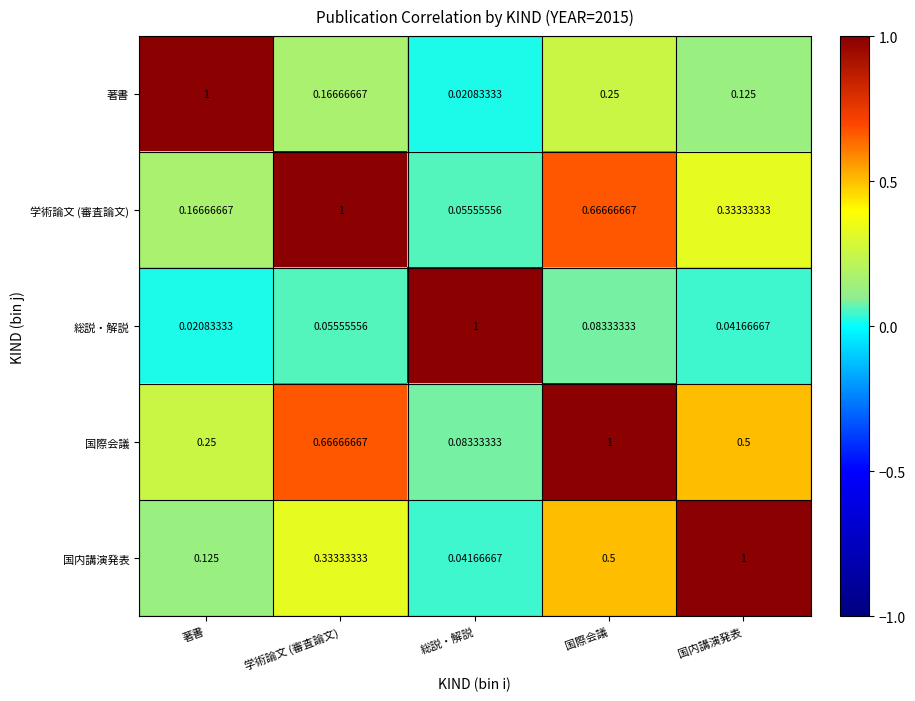

What is the difference between the highest and lowest values at 国際会議?

0.9